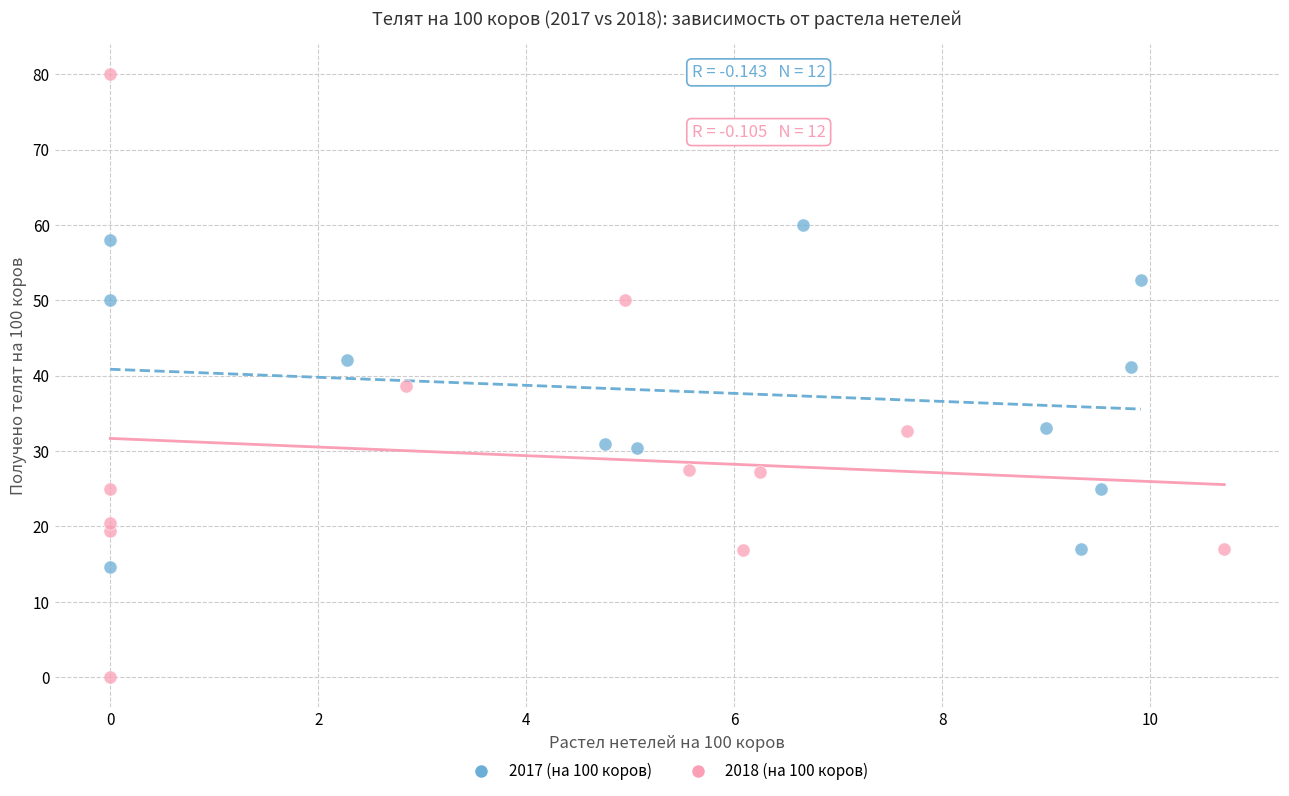

Which series contains the highest Y value?

2018 (на 100 коров)